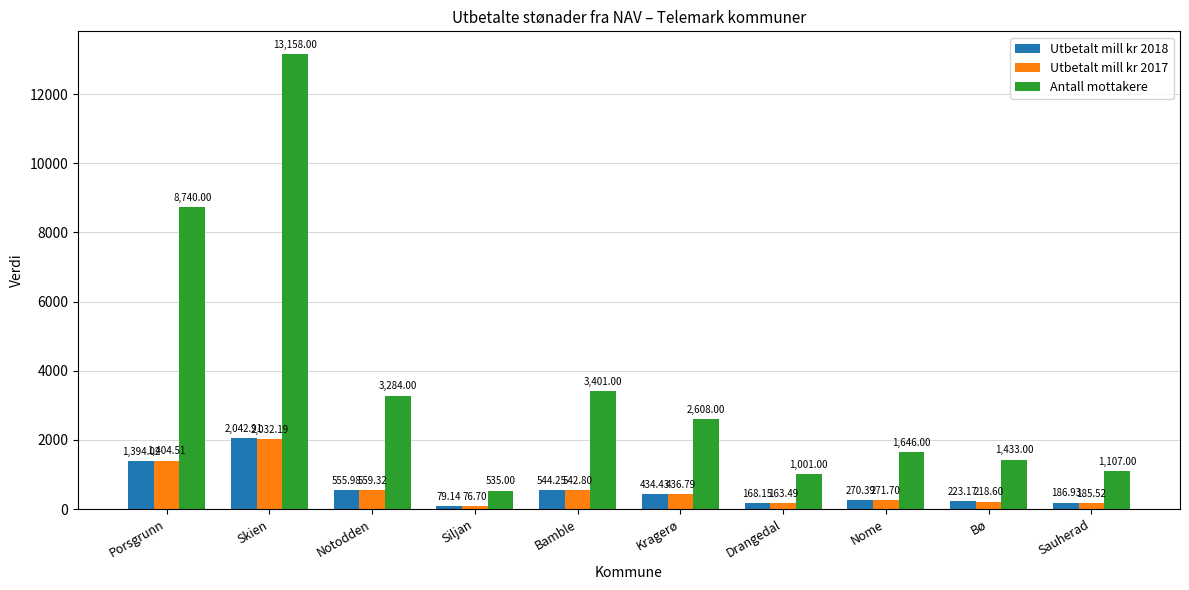

Between Bamble and Drangedal, which series saw the biggest shift?

Antall mottakere